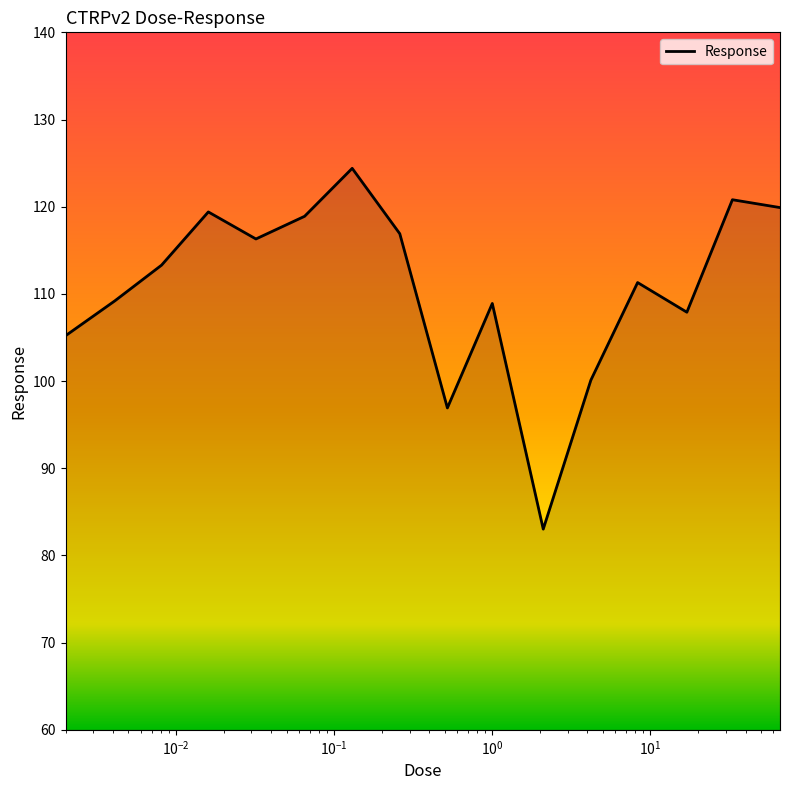

True or false: the data has more than 0 interior local peaks.

True